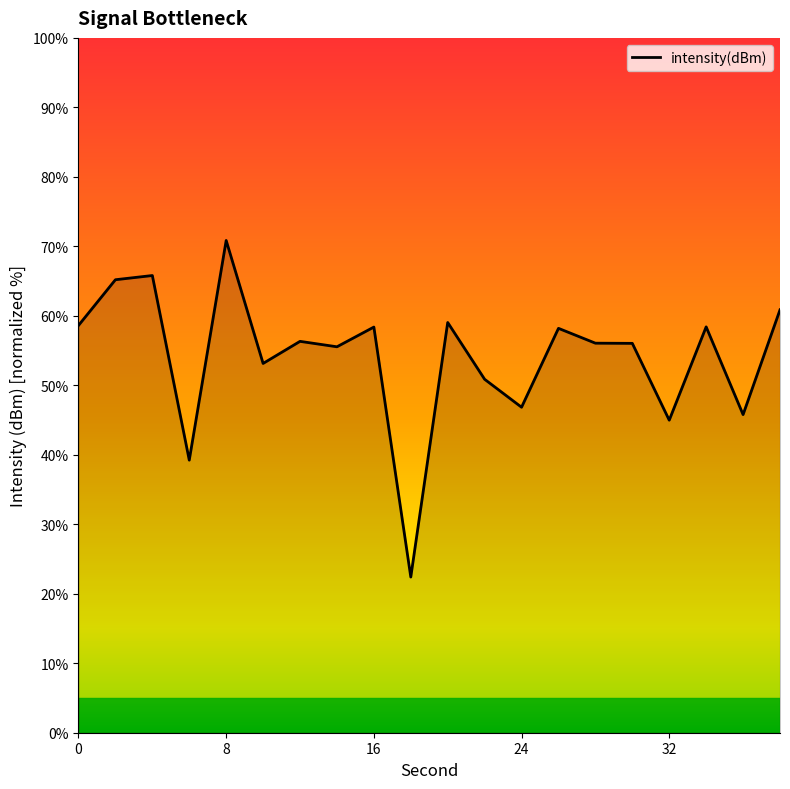

What is the maximum value shown in the chart?

70.8